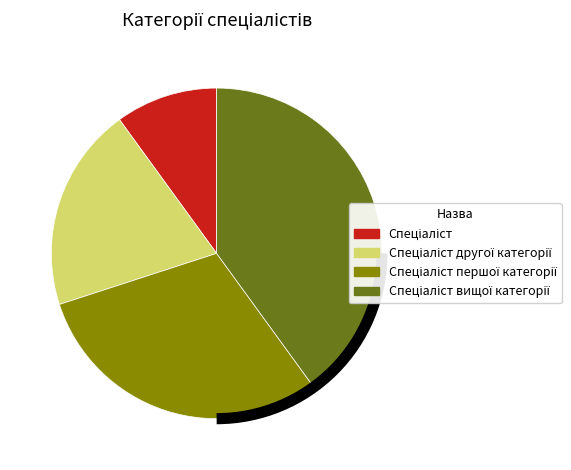

Is there a majority slice in this chart?

No